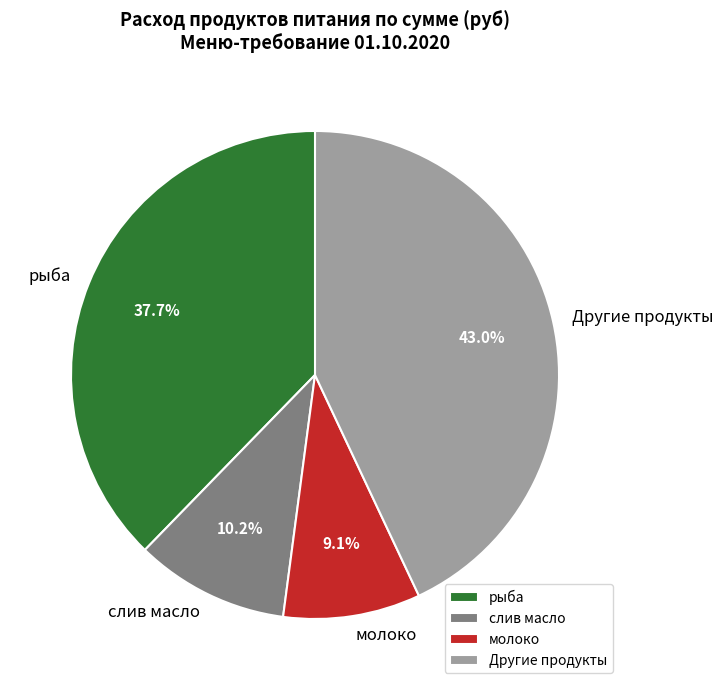

Is there a majority slice in this chart?

No